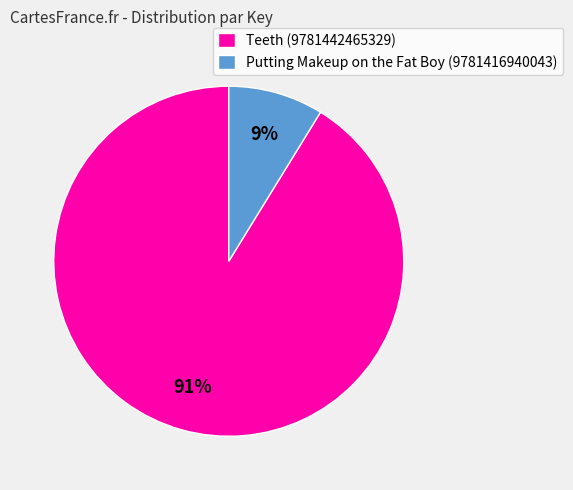

Do Putting Makeup on the Fat Boy (9781416940043) and Teeth (9781442465329) together represent more than half of the pie?

Yes